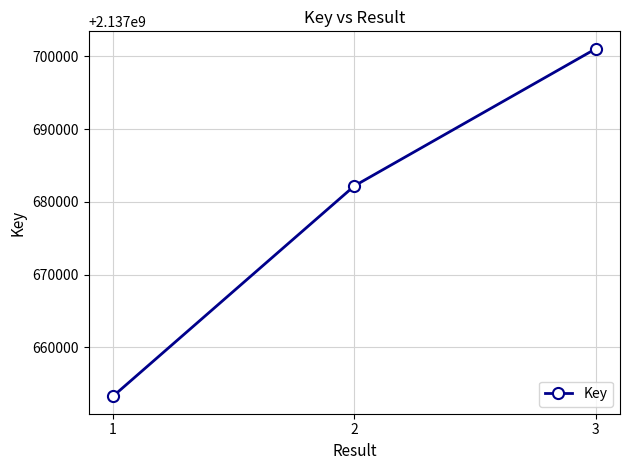

What is the change in value from 2 to 3?

+18866